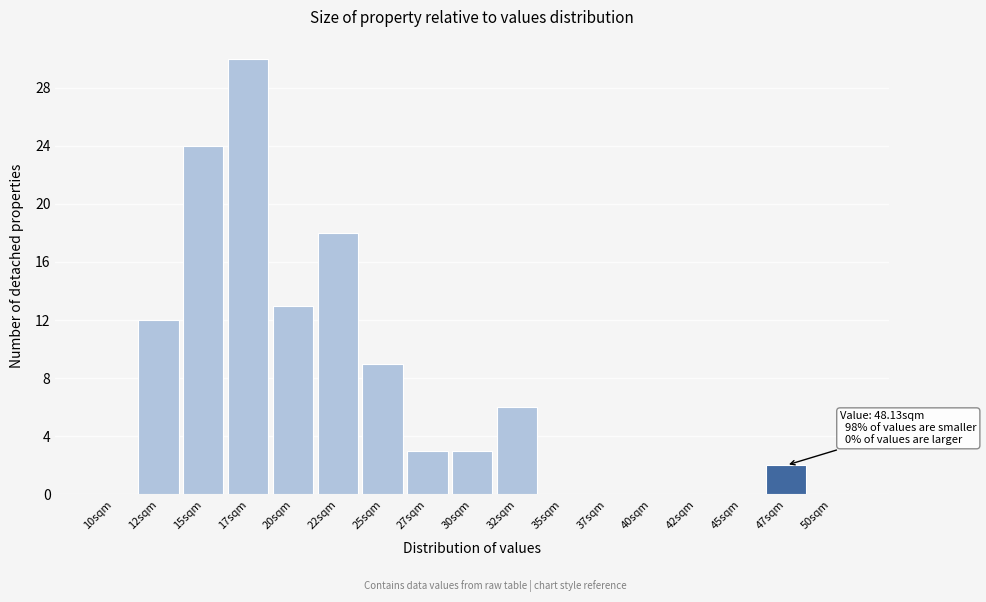

Reading left to right, what are all the values shown in this chart?

10sqm=0	12sqm=12	15sqm=24	17sqm=30	20sqm=13	22sqm=18	25sqm=9	27sqm=3	30sqm=3	32sqm=6	35sqm=0	37sqm=0	40sqm=0	42sqm=0	45sqm=0	47sqm=2	50sqm=0